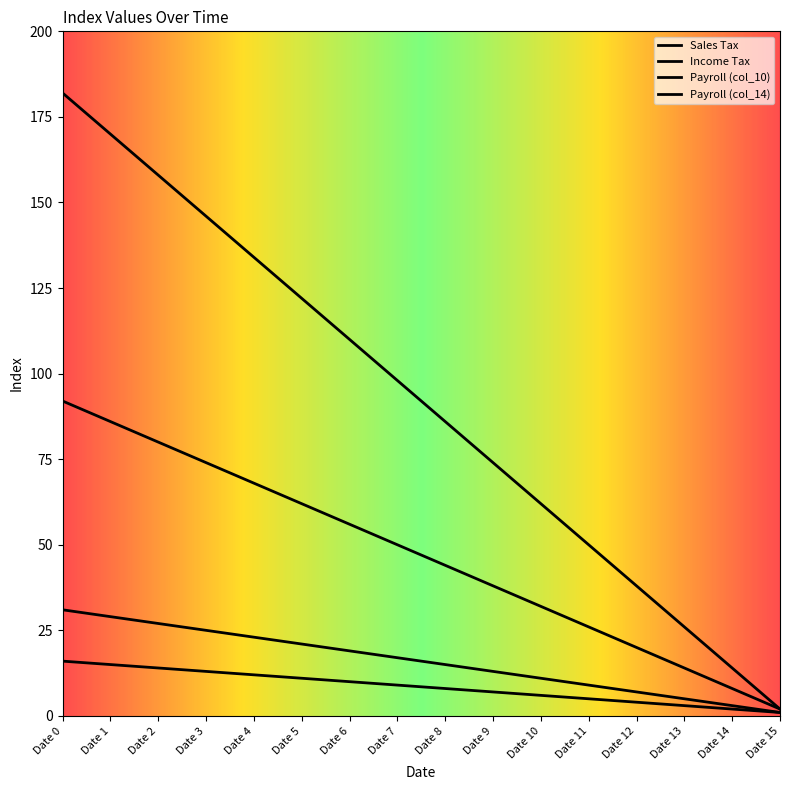

Does the chart have visible grid lines?

No